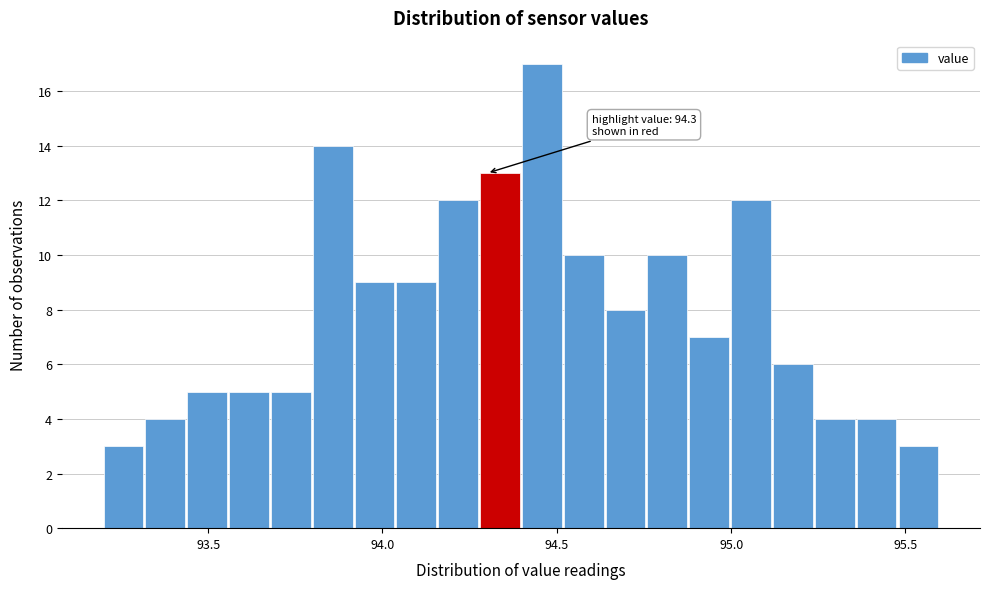

Around what value on the x-axis is the tallest bar? Give the approximate position of its centre, as read against the axis.

94.45